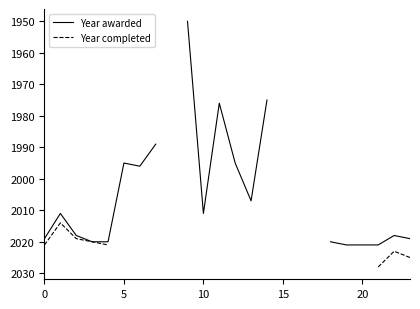

True or false: Year awarded and Year completed intersect in this chart.

False